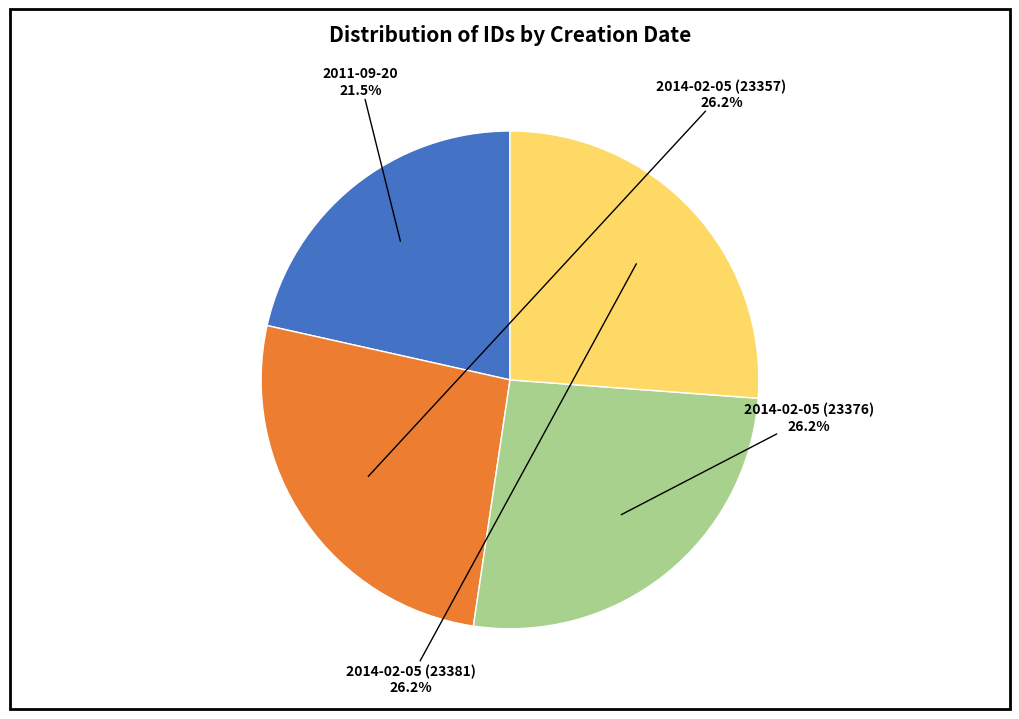

Does any single category account for the majority?

No